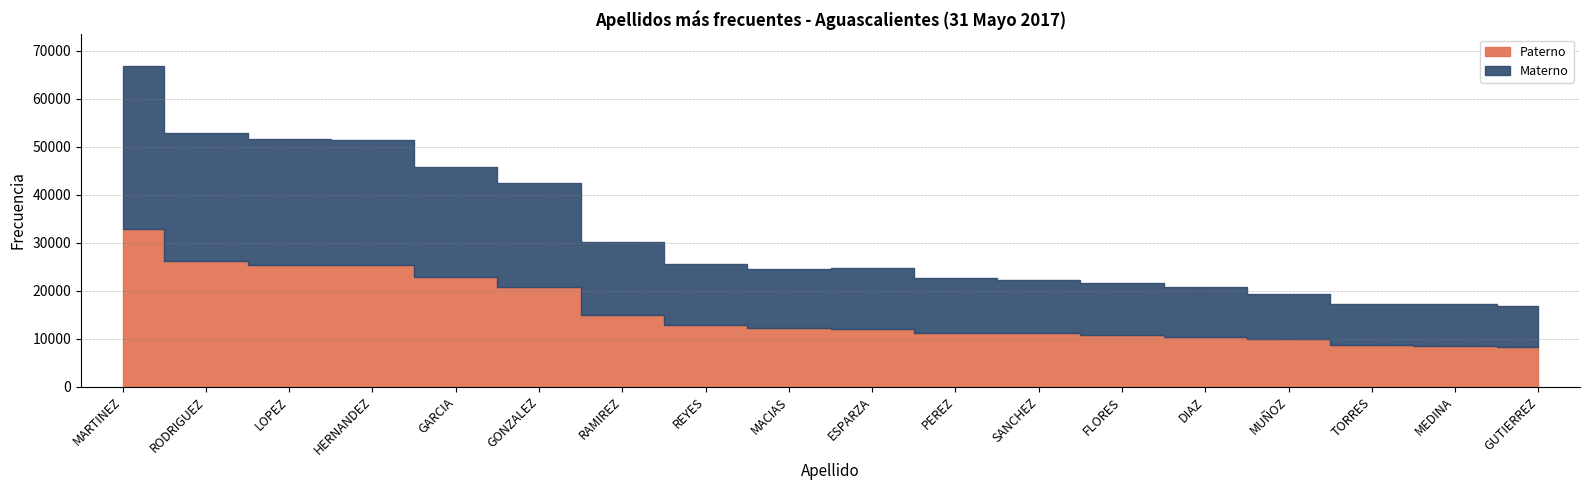

What is the label of the 10th point from the left?

ESPARZA